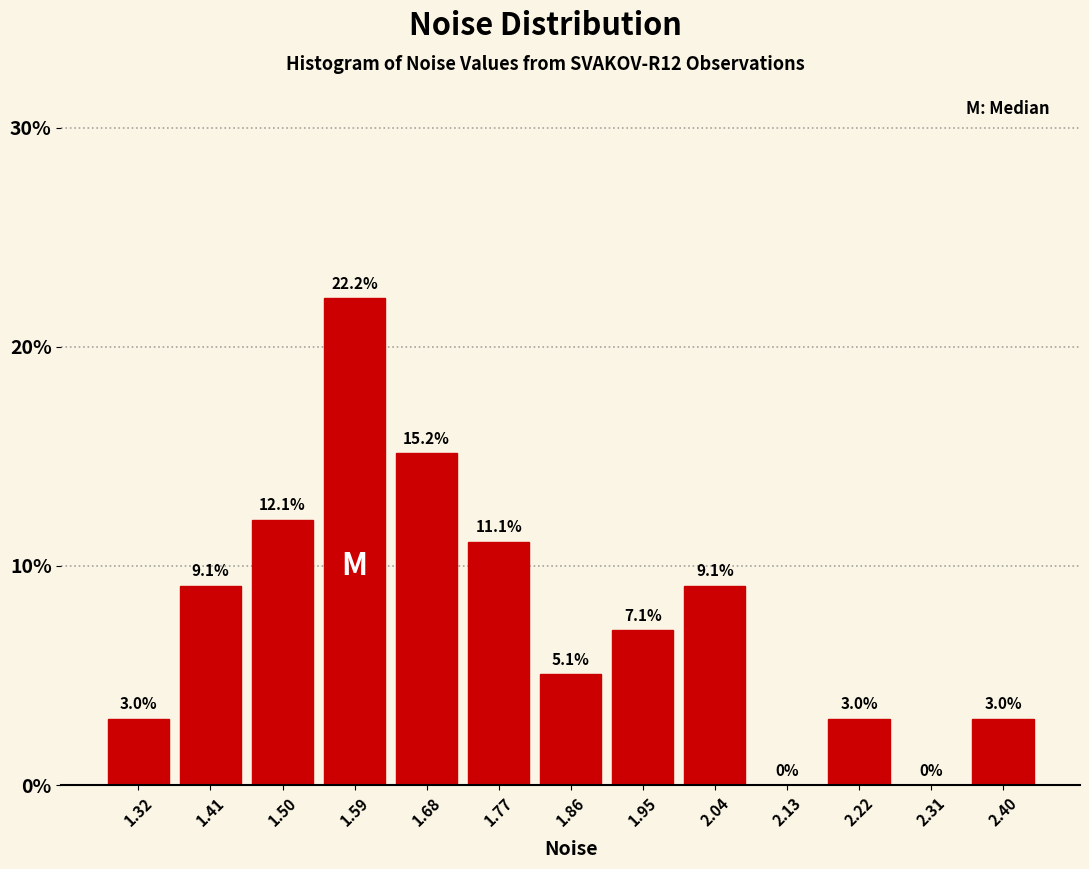

Over which range of the x-axis is the bar tallest?

1.55 to 1.64